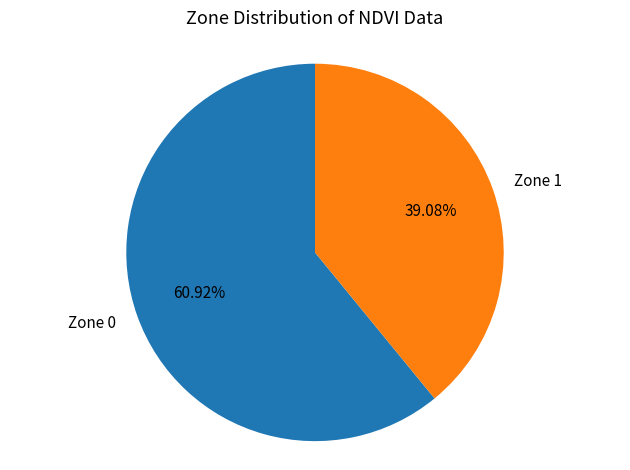

What is the ratio of the value at Zone 0 to the value at Zone 1?

1.6